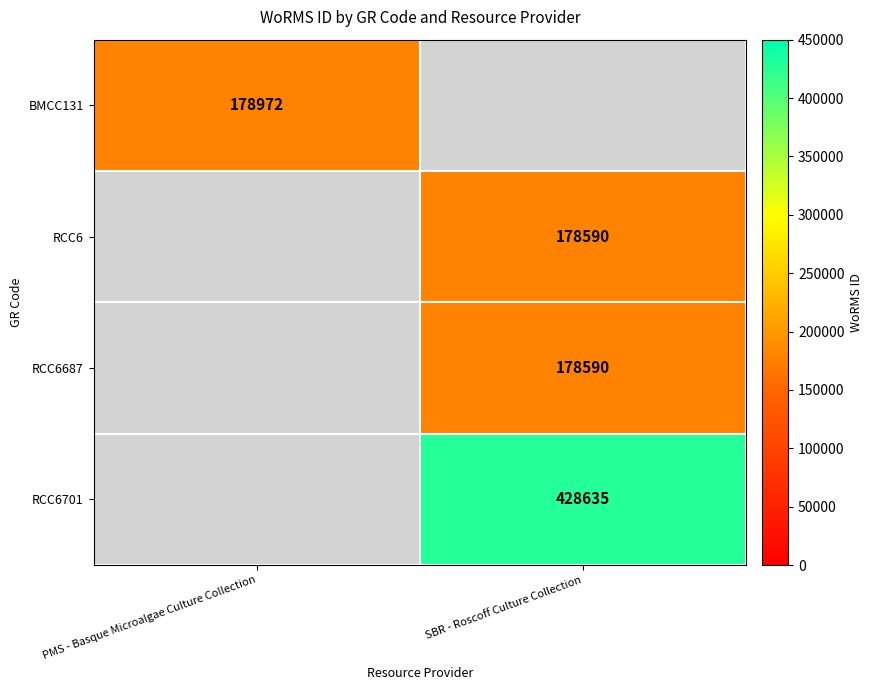

Which has a higher value, PMS - Basque Microalgae Culture Collection or SBR - Roscoff Culture Collection?

SBR - Roscoff Culture Collection